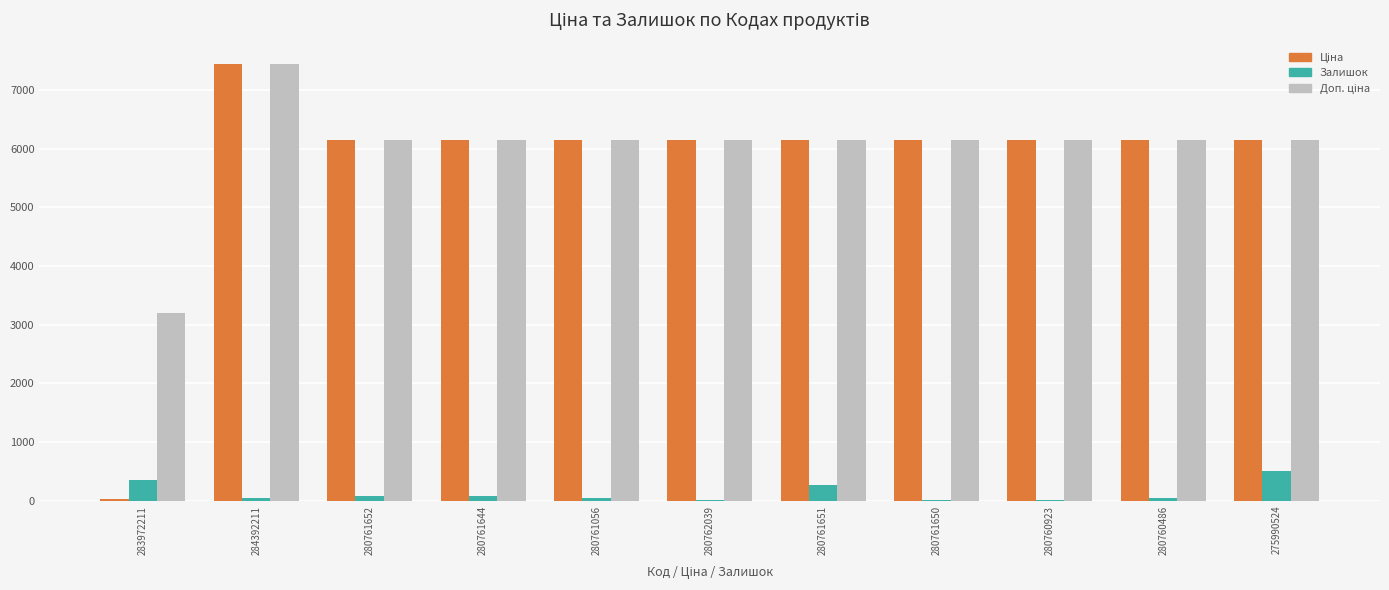

What is the maximum value for Залишок?

501.0